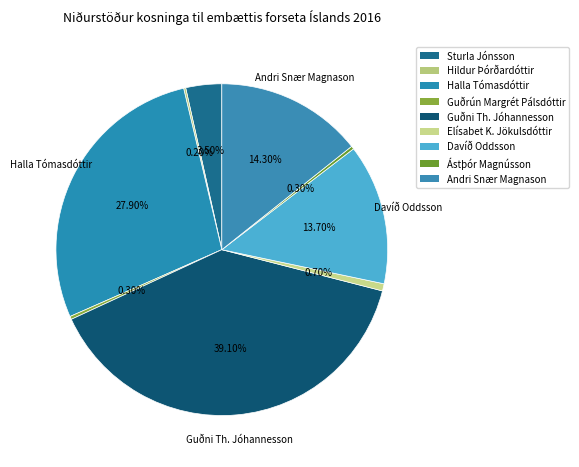

What percentage is the Sturla Jónsson slice, to the nearest percent?

4%